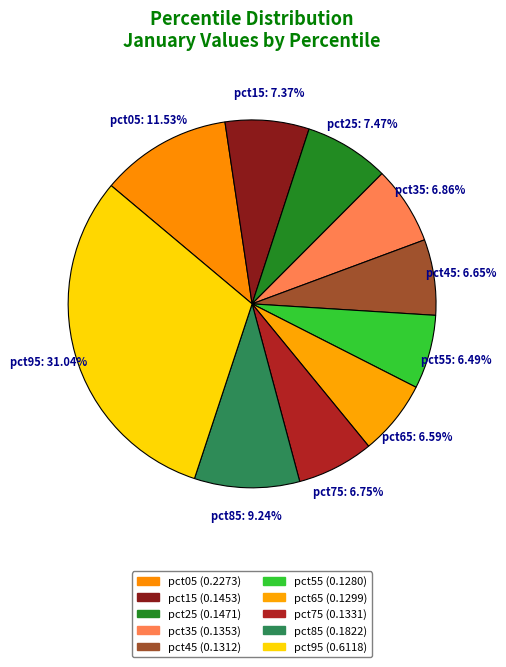

How many segments does this pie chart have?

10